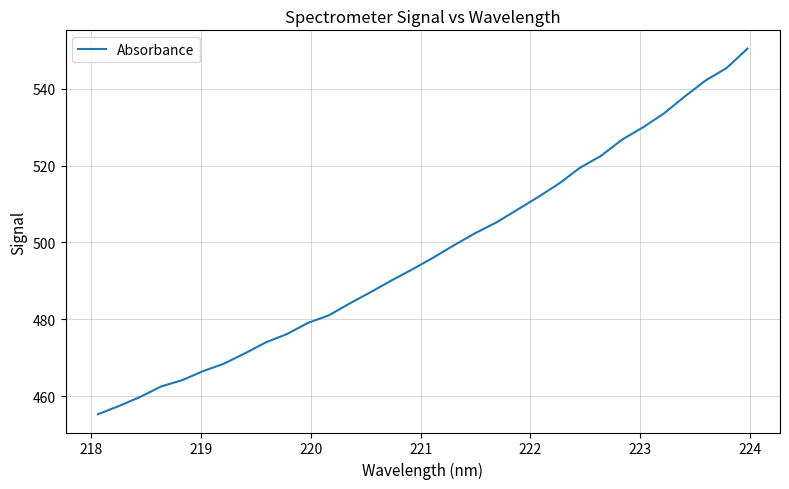

What is the difference between the maximum and minimum values?

95.2